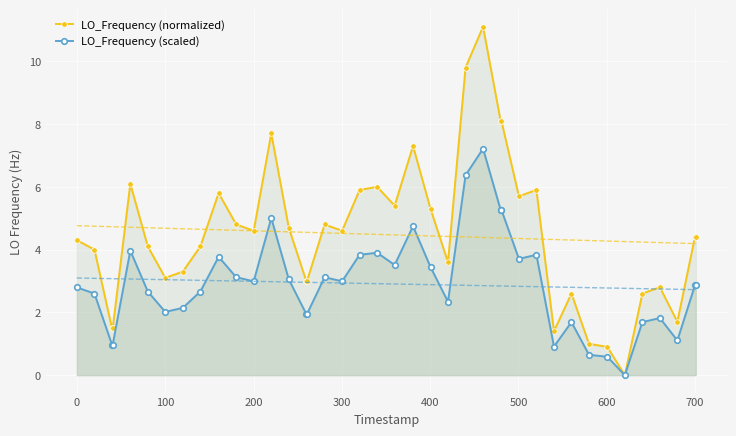

True or false: LO_Frequency (scaled) has more than 0 interior local peaks.

True